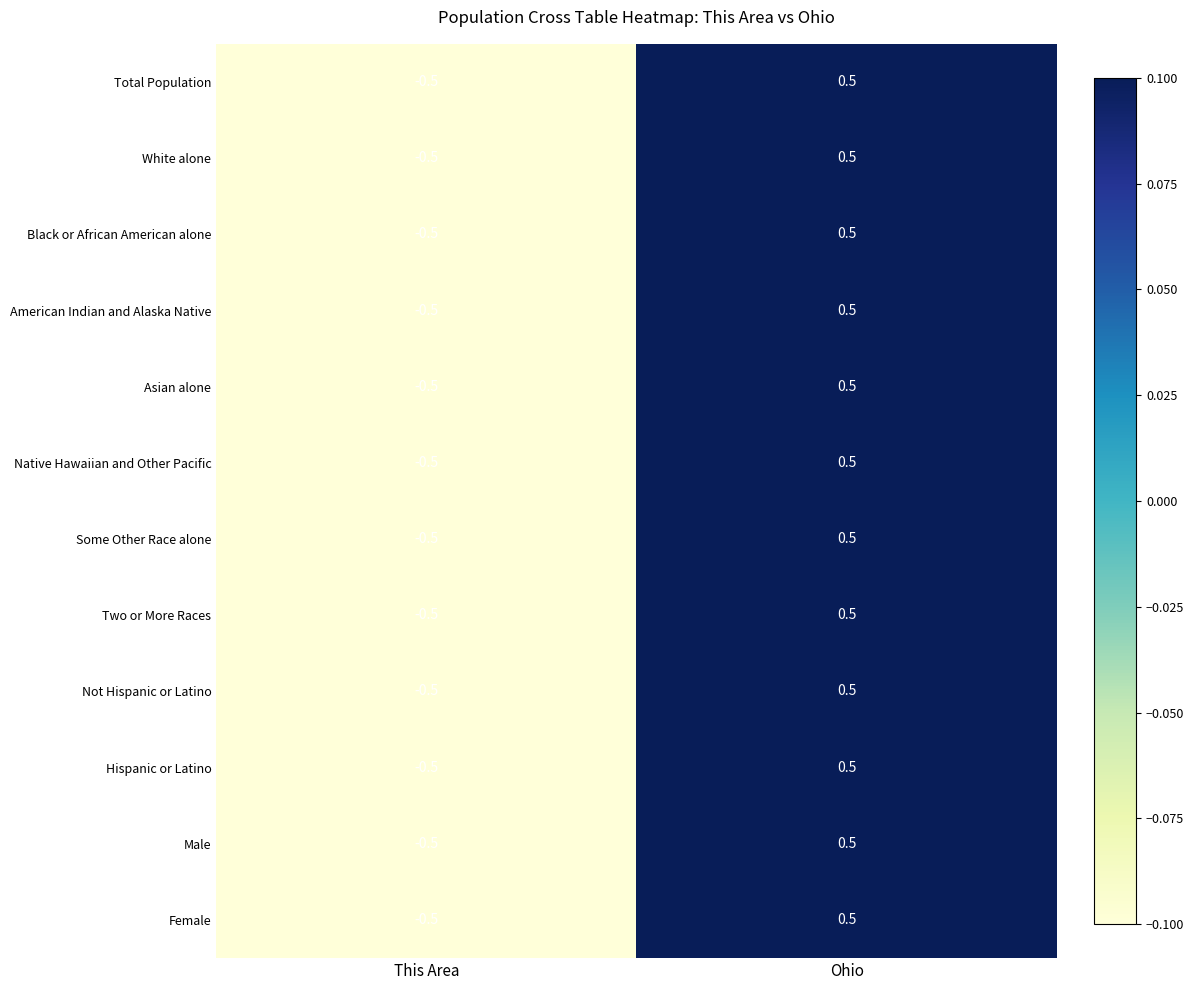

Rank the categories by Two or More Races value from lowest to highest.

This Area, Ohio